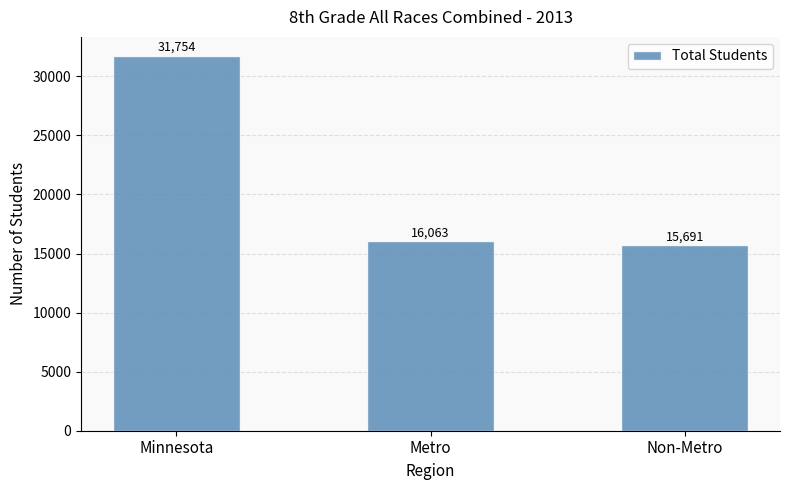

List the labels in order of value, smallest first.

Non-Metro, Metro, Minnesota